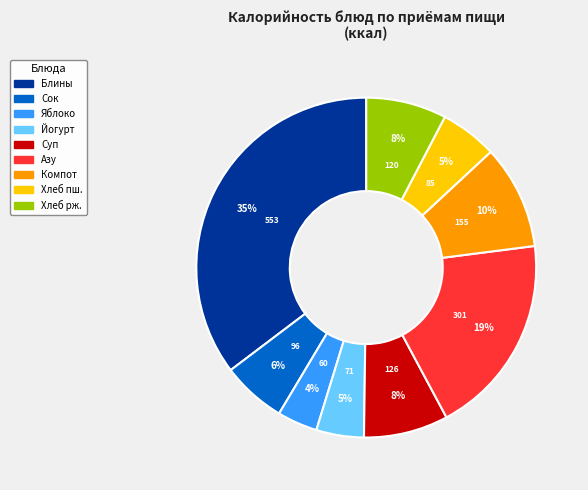

To the nearest percent, what is the difference between the largest and smallest slice percentages?

31%